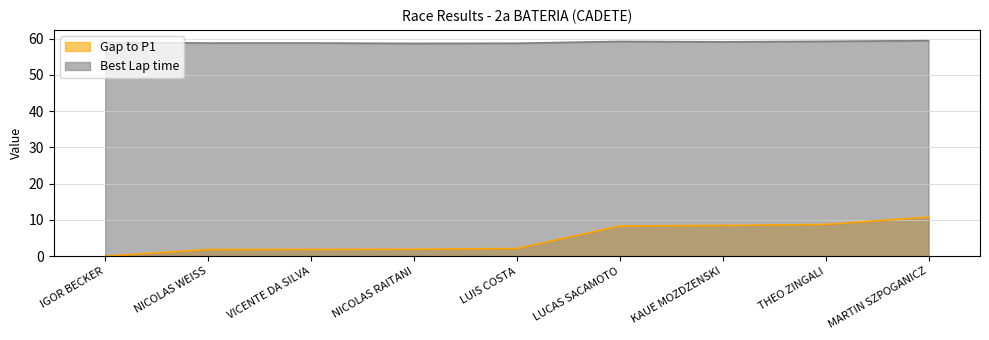

Reading left to right, list all the values displayed in this chart.

Gap to P1: 0.0	1.8	1.8	1.9	2.1	8.3	8.5	8.7	10.8
Best Lap time: 59.0	58.8	58.8	58.7	58.7	59.2	59.1	59.2	59.4